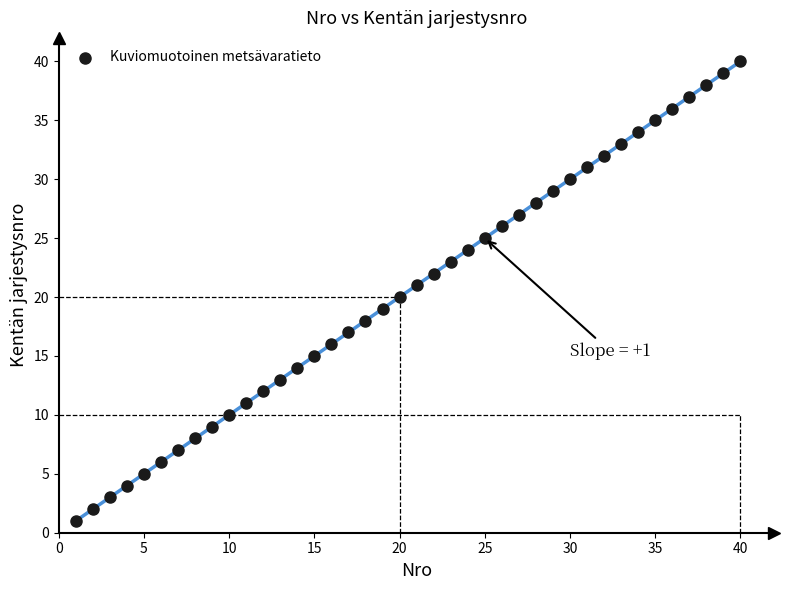

What is the range of X values (max minus min)?

39